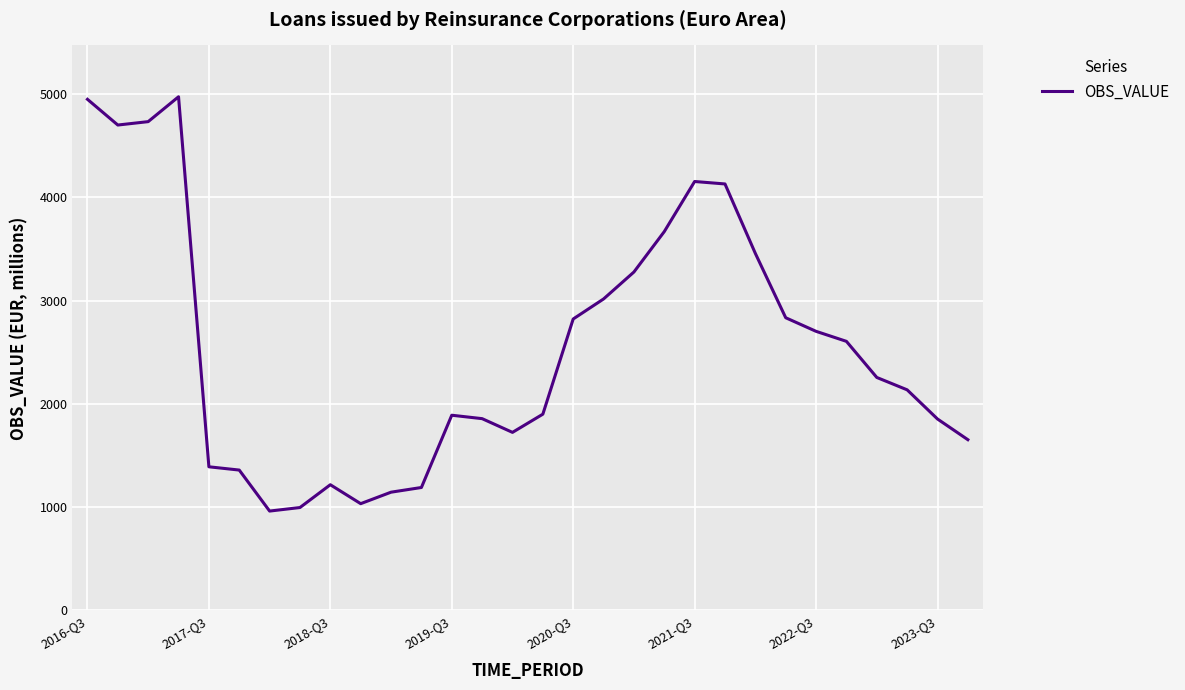

What is the smallest value displayed?

962.6